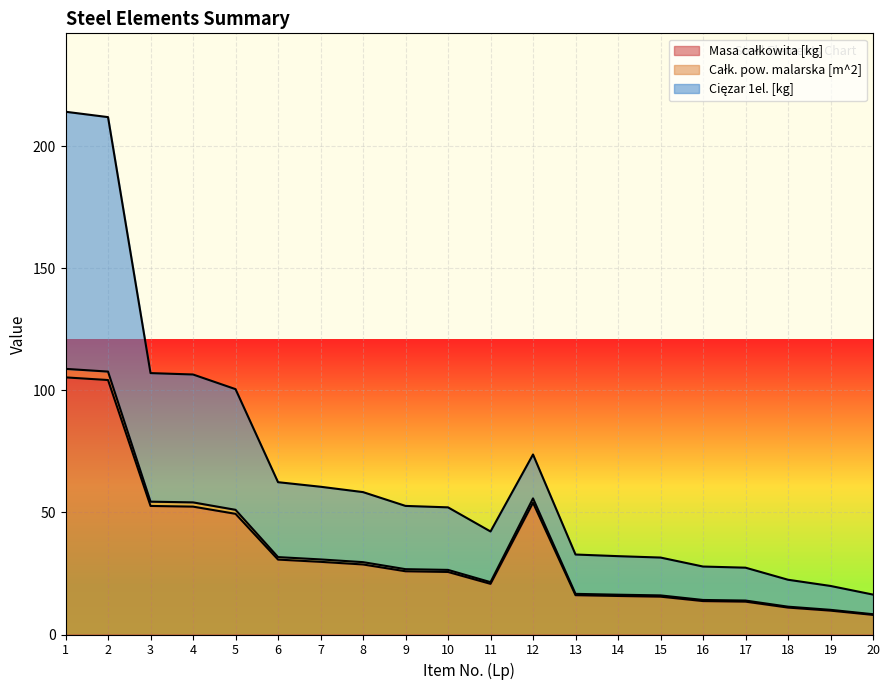

True or false: Masa całkowita [kg] and Całk. pow. malarska [m^2] cross at least once.

False